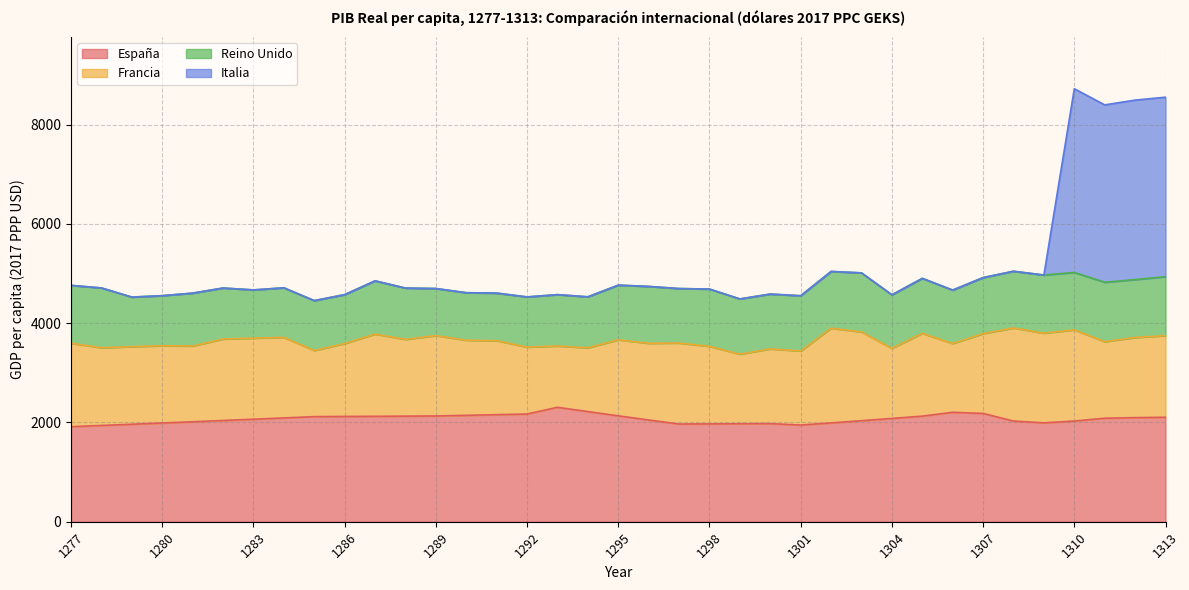

What are all the series names shown in the legend?

España, Francia, Reino Unido, Italia